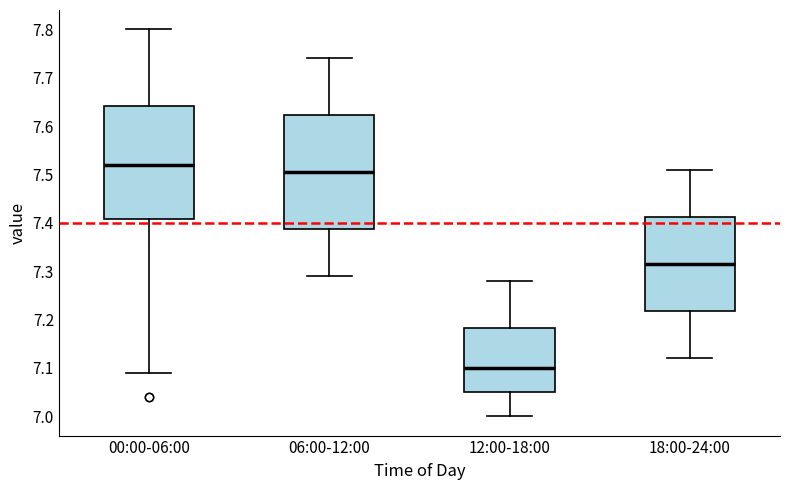

Which box has the lowest median line?

12:00-18:00